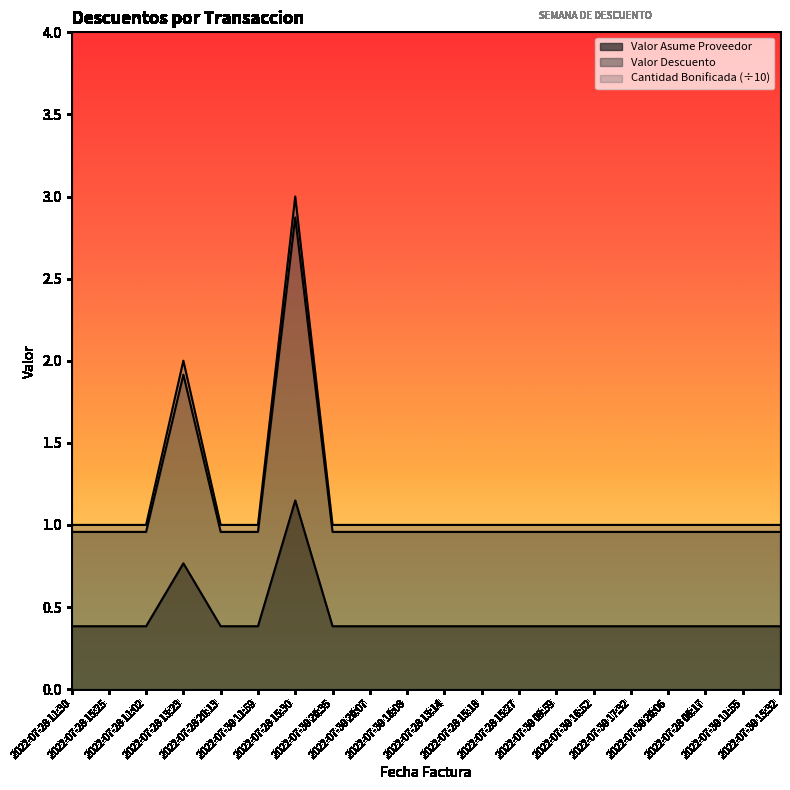

Which category has the highest value across all series?

2022-07-28 15:30